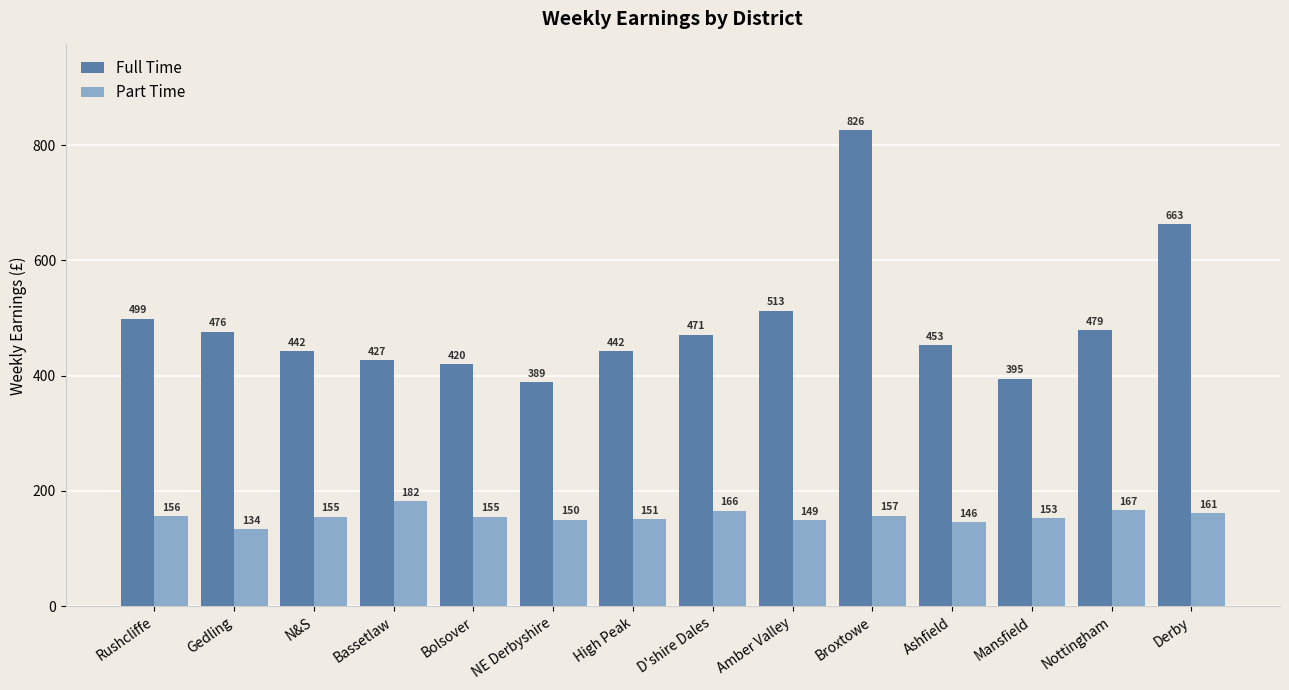

How many values in the Part Time series are below 155?

6